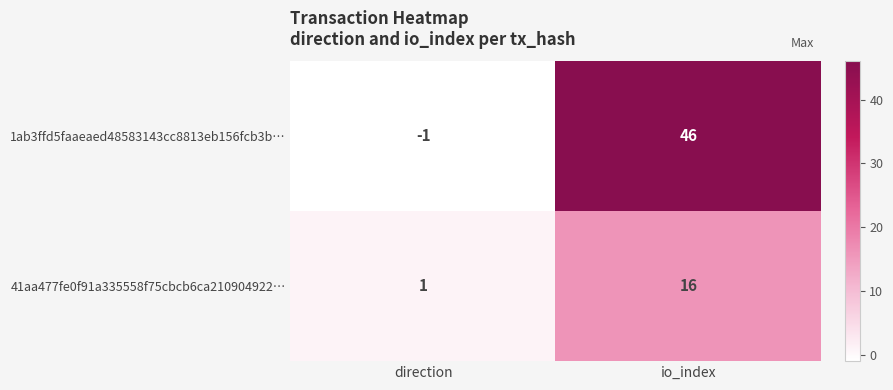

Which series changed the most between direction and io_index?

1ab3ffd5faaeaed48583143cc8813eb156fcb3b…